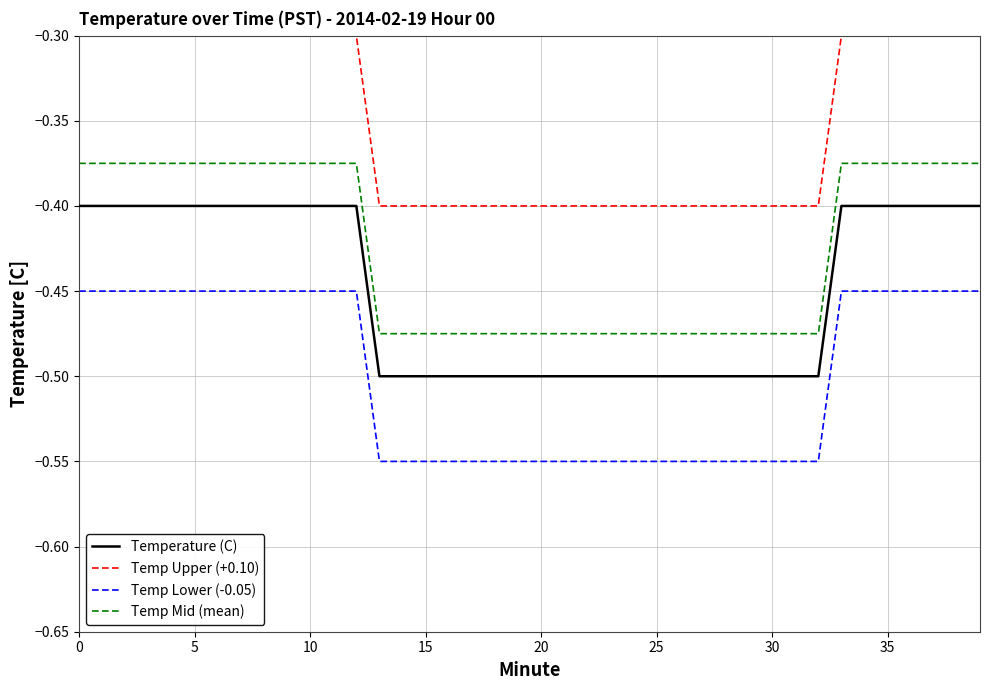

Rank the series by their maximum value, from lowest to highest.

Temp Lower (-0.05), Temperature (C), Temp Mid (mean), Temp Upper (+0.10)